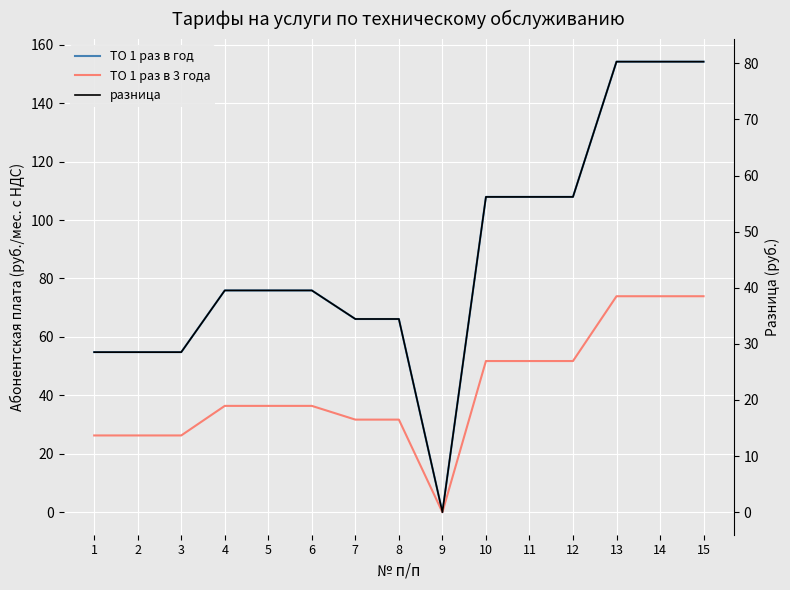

The разница series shows 42.5 at 2. True or false?

False